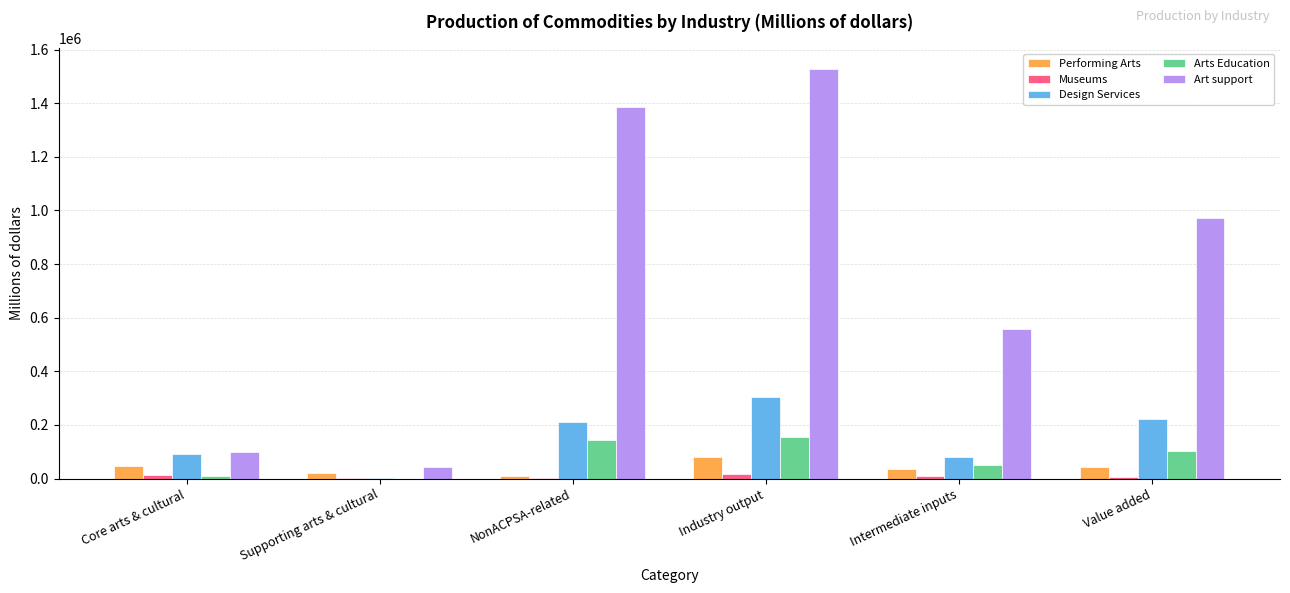

Between Core arts & cultural and NonACPSA-related, which series saw the biggest shift?

Art support